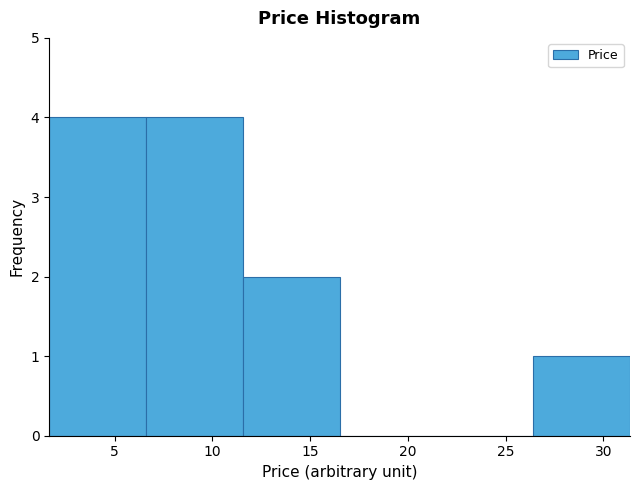

Reading left to right, list every bar in this chart as the range it spans on the x-axis followed by its height. Neither the bar edges nor the heights are printed on the chart, so give them approximately, as read against the axes.

1.5 to 6.5: 4
6.5 to 11.5: 4
11.5 to 16.5: 2
16.5 to 21.5: 0
21.5 to 26.5: 0
26.5 to 31.5: 1